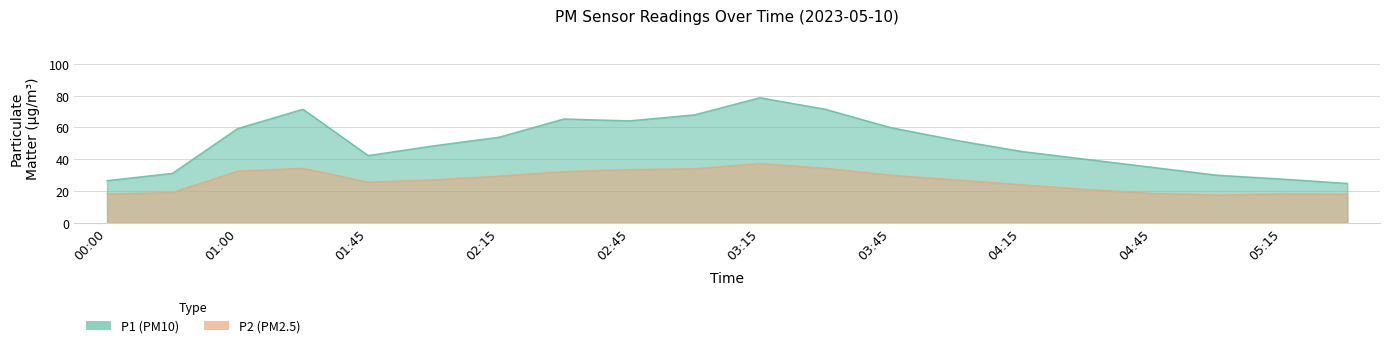

True or false: P2 and P1 cross at least once.

False